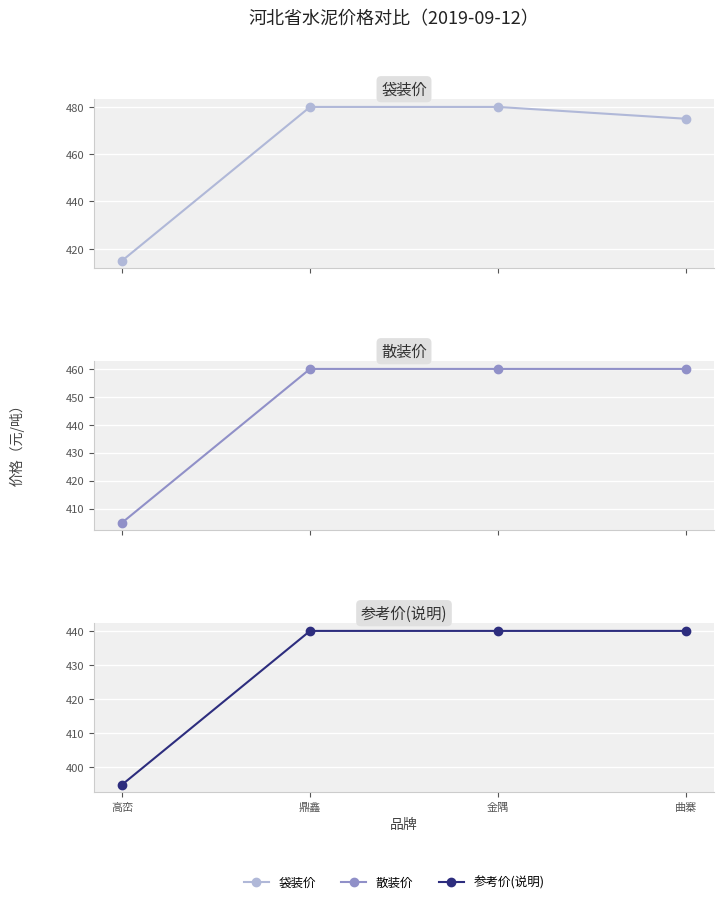

At 曲寨, list the series in order from smallest to largest.

参考价(说明), 散装价, 袋装价